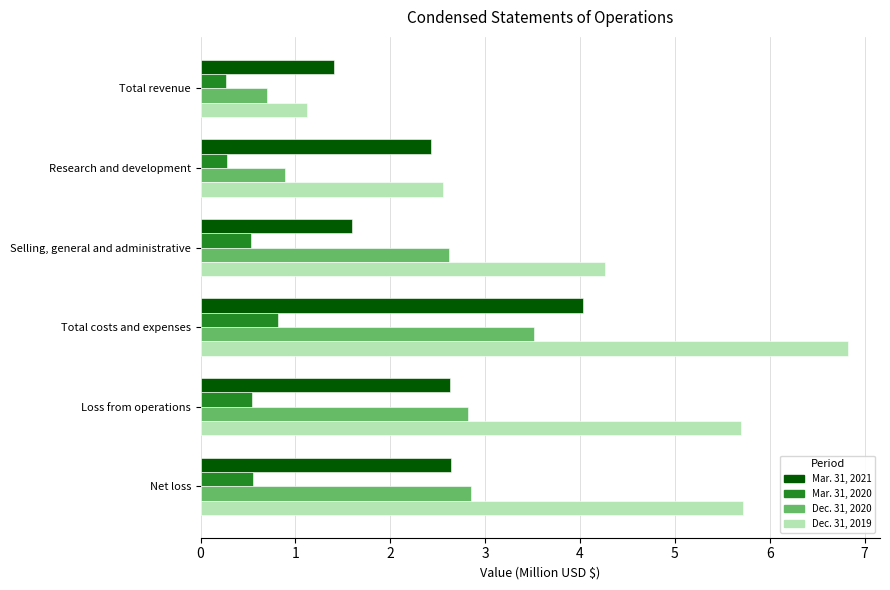

What is the difference between the second highest and second lowest values in the Dec. 31, 2019 series?

3.2